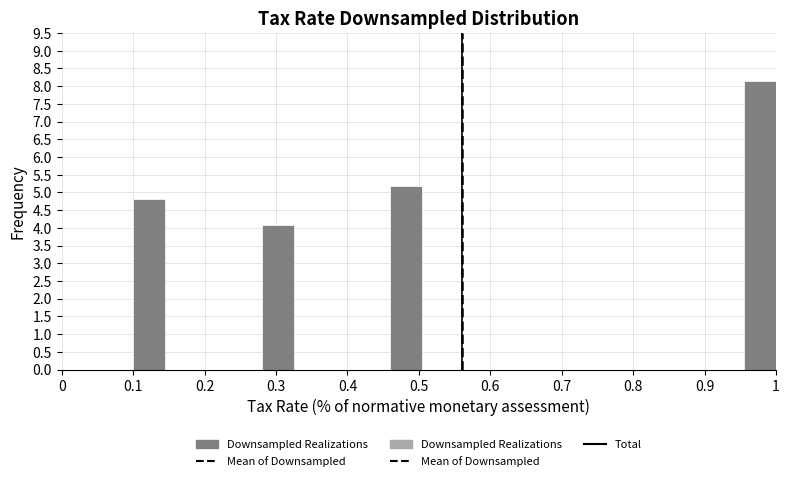

How tall is the bar that spans 0.955 to 1.000 on the x-axis? Neither the bar edges nor the heights are printed on the chart, so give them approximately, as read against the axes.

8.15